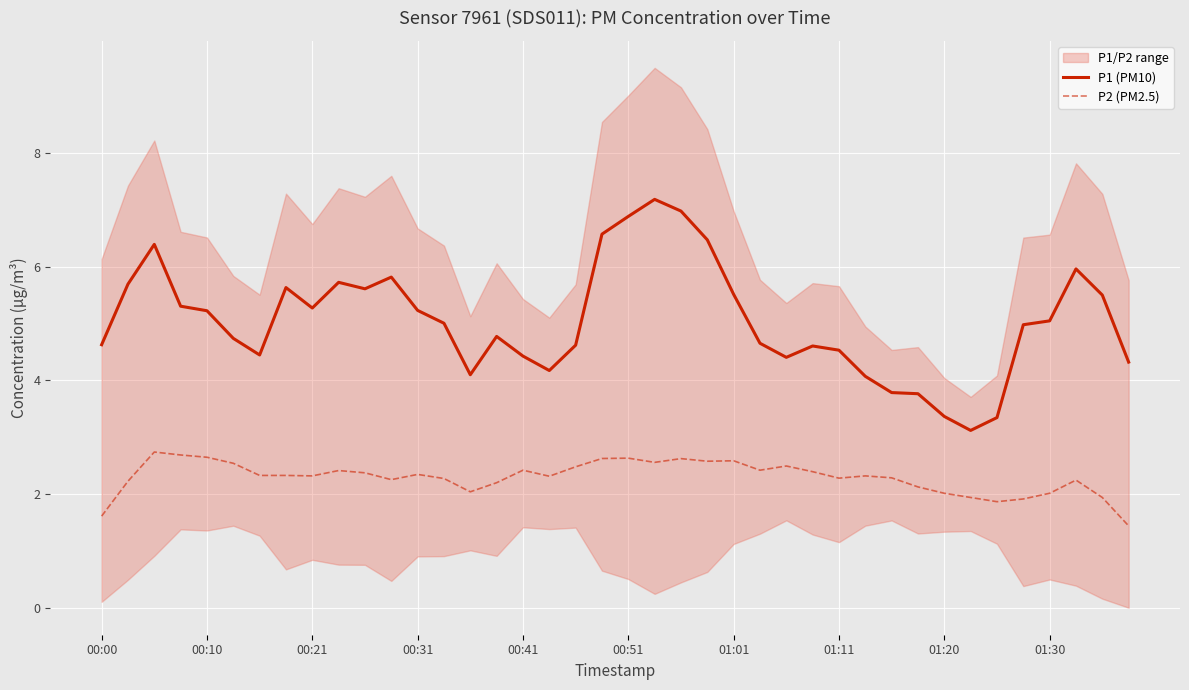

The P2 (PM2.5) series shows 2.9 at 38. True or false?

False